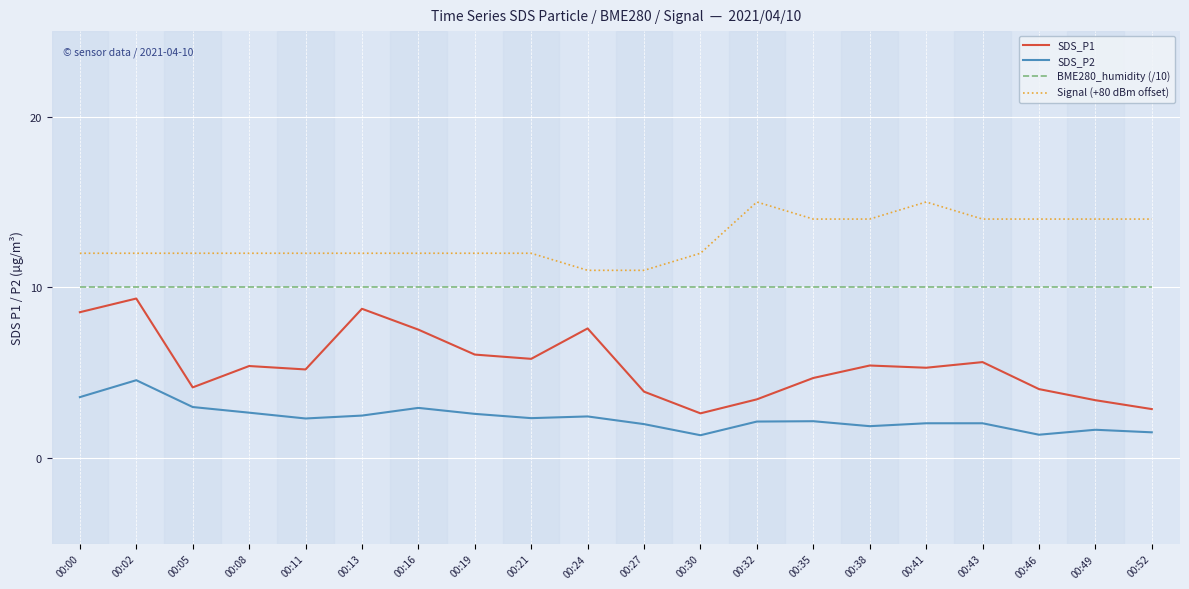

What is the minimum value shown in the chart?

1.4